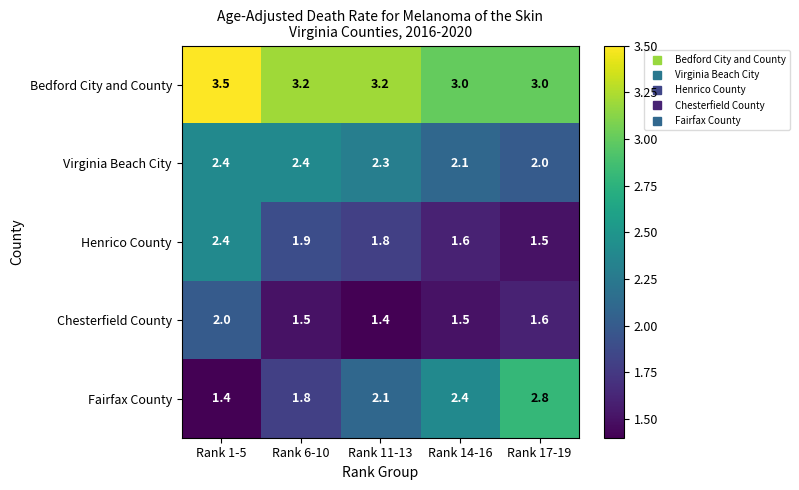

Is the value of Bedford City and County at Rank 11-13 greater than the value of Chesterfield County at Rank 6-10?

Yes